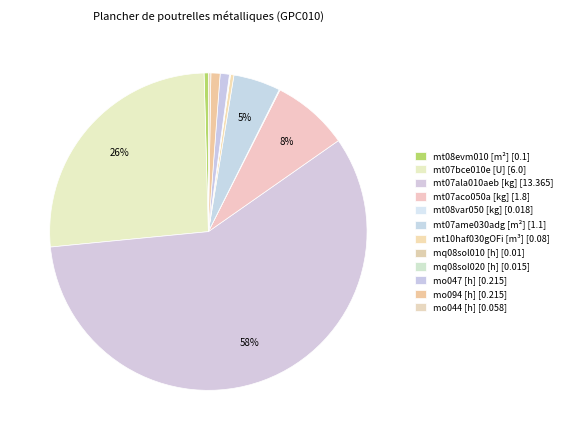

Rank the categories by value from highest to lowest.

mt07ala010aeb [kg], mt07bce010e [U], mt07aco050a [kg], mt07ame030adg [m²], mo047 [h], mo094 [h], mt08evm010 [m²], mt10haf030gOFi [m³], mo044 [h], mt08var050 [kg], mq08sol020 [h], mq08sol010 [h]